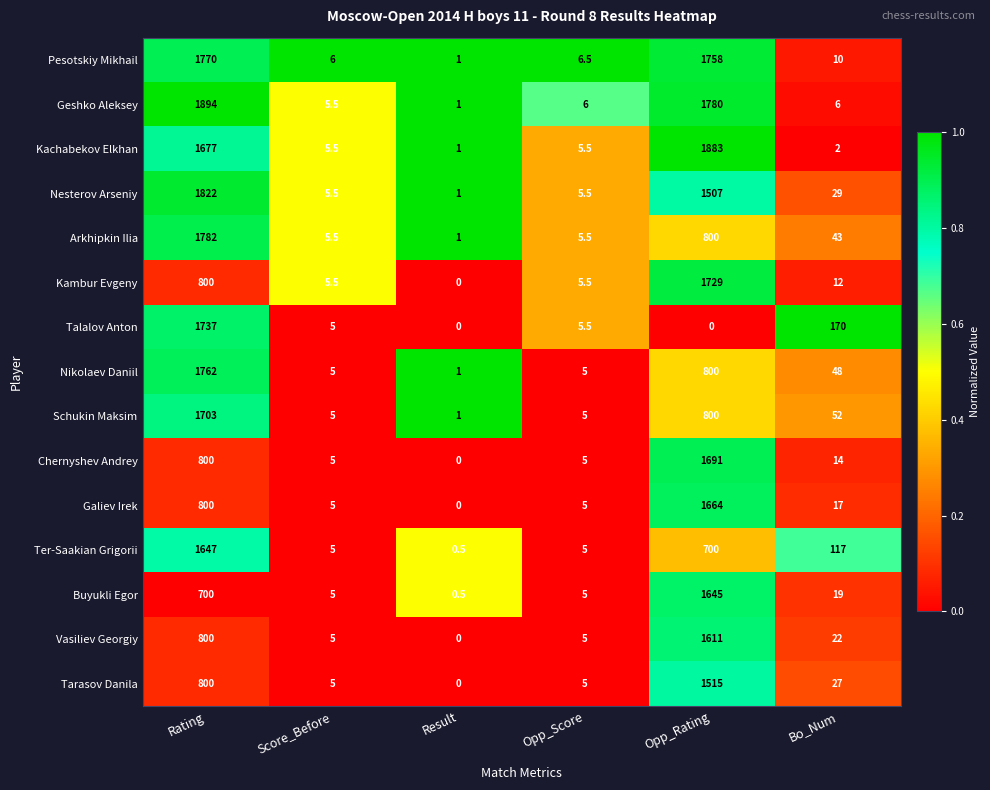

What is the total value across all series at Result?

8.0